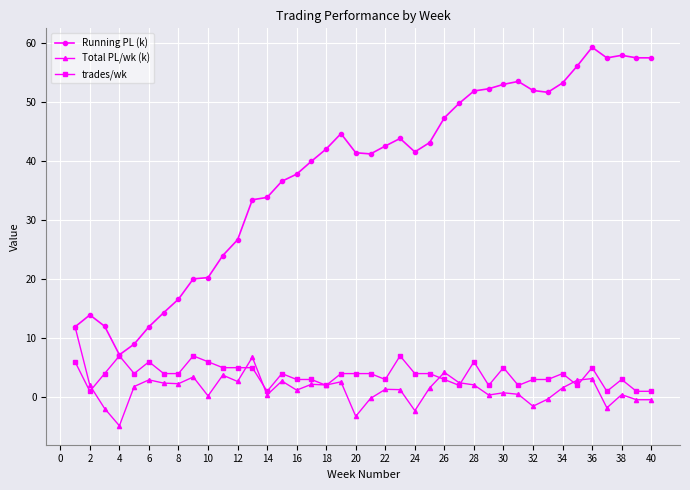

Which series has the largest range (max minus min)?

Running PL (k)